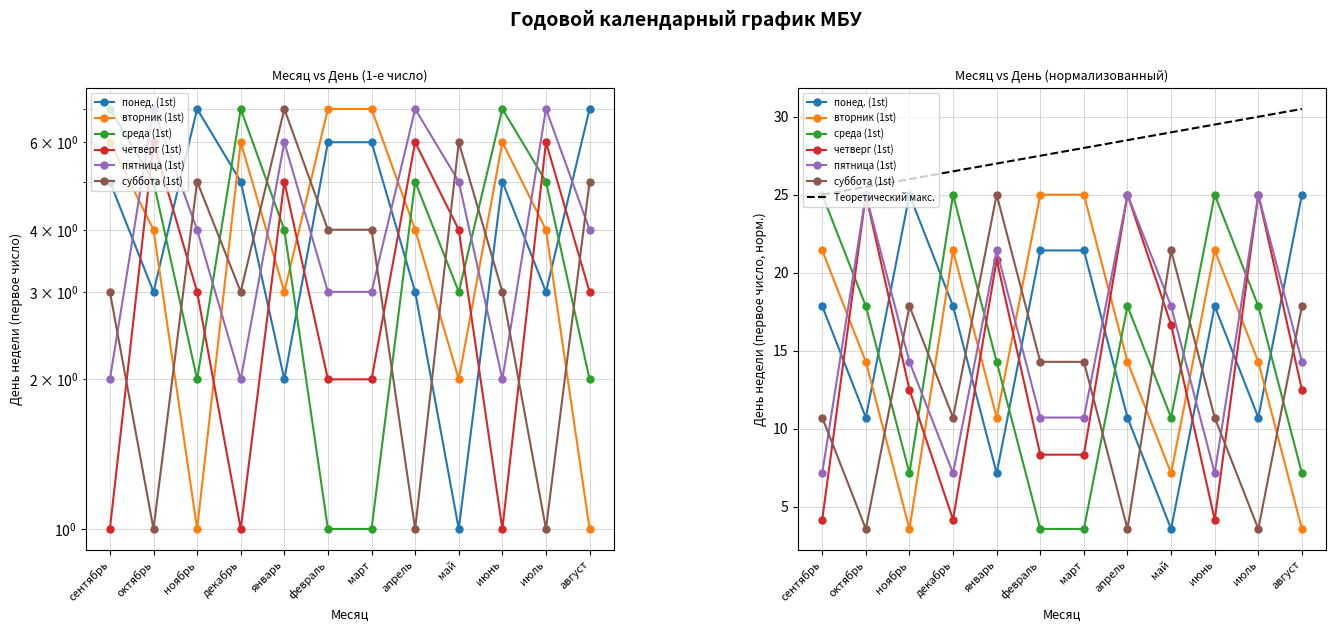

Which series has the largest total across all categories?

понед. (1st)